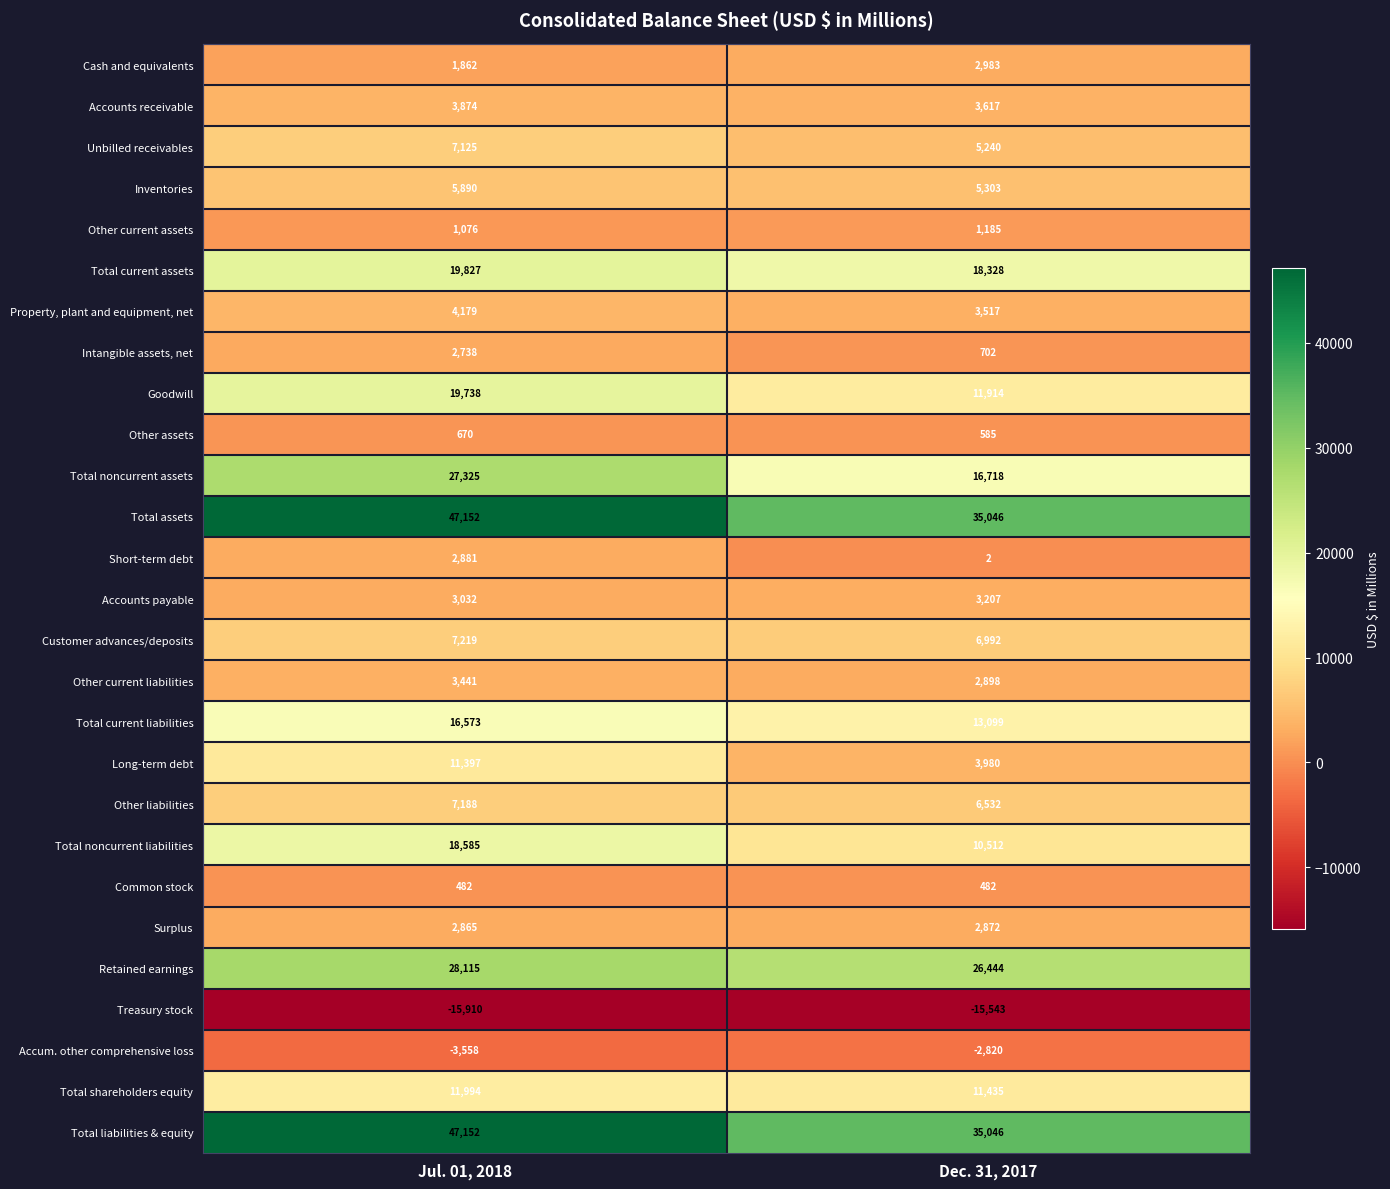

What is the difference between the highest and lowest values at Dec. 31, 2017?

50589